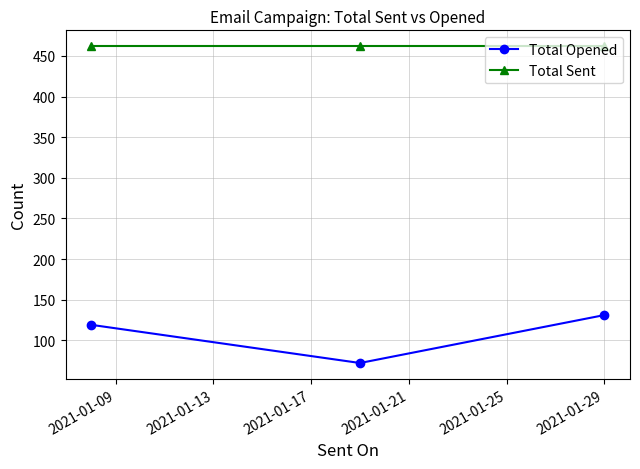

What is the minimum value for Total Sent?

462